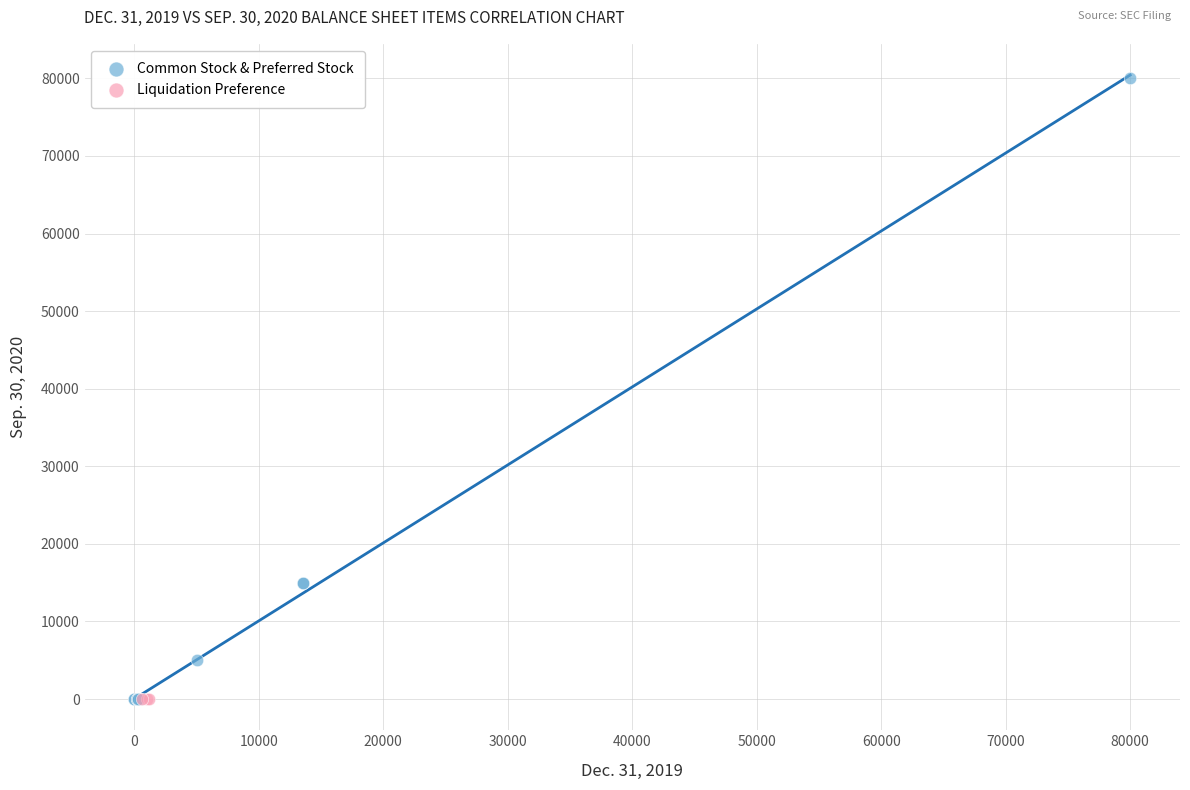

Which series reaches the maximum Y coordinate?

Common Stock & Preferred Stock